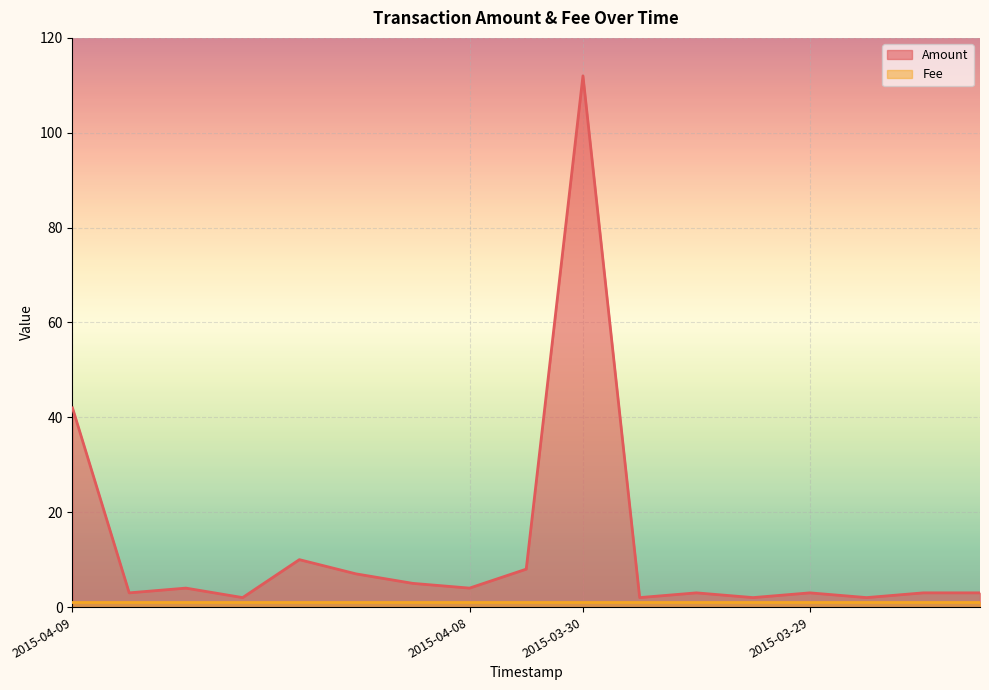

Reading left to right, transcribe all the data shown in this chart.

42	3	4	2	10	7	5	4	8	112	2	3	2	3	2	3	3